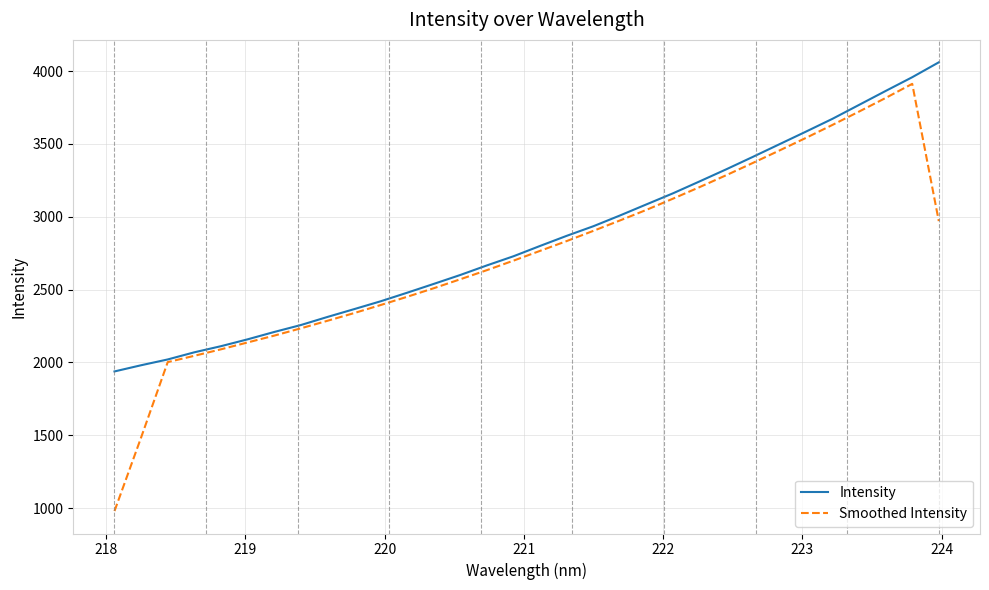

What is the highest value of the Intensity series?

4060.3